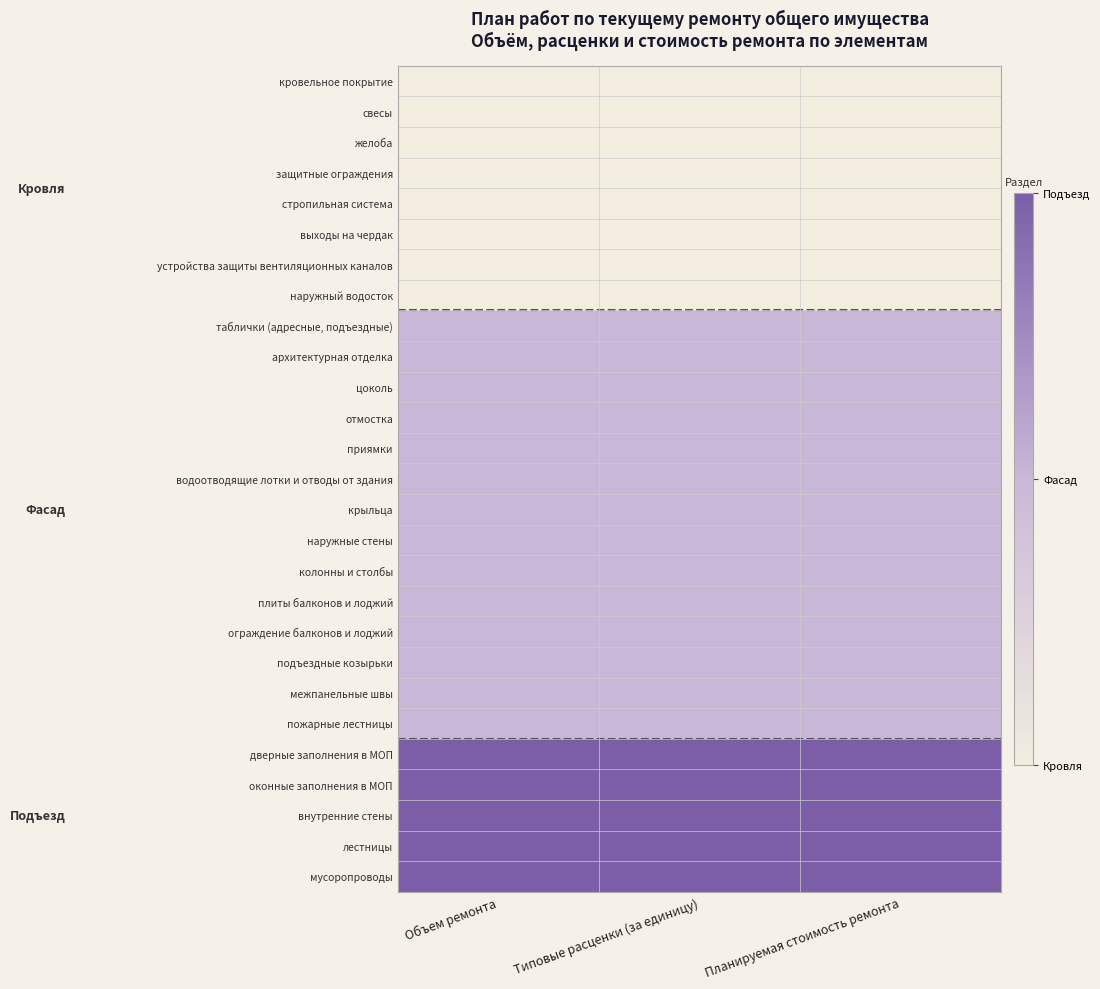

At which category is the sum across all series the highest?

Объем ремонта